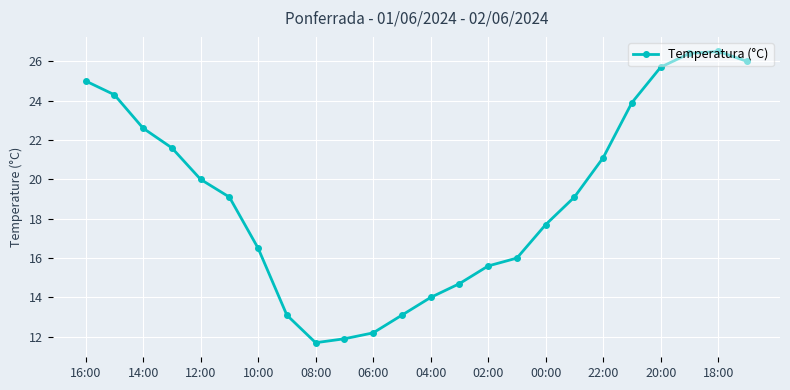

What is the value of the 22nd point from the left?

26.4